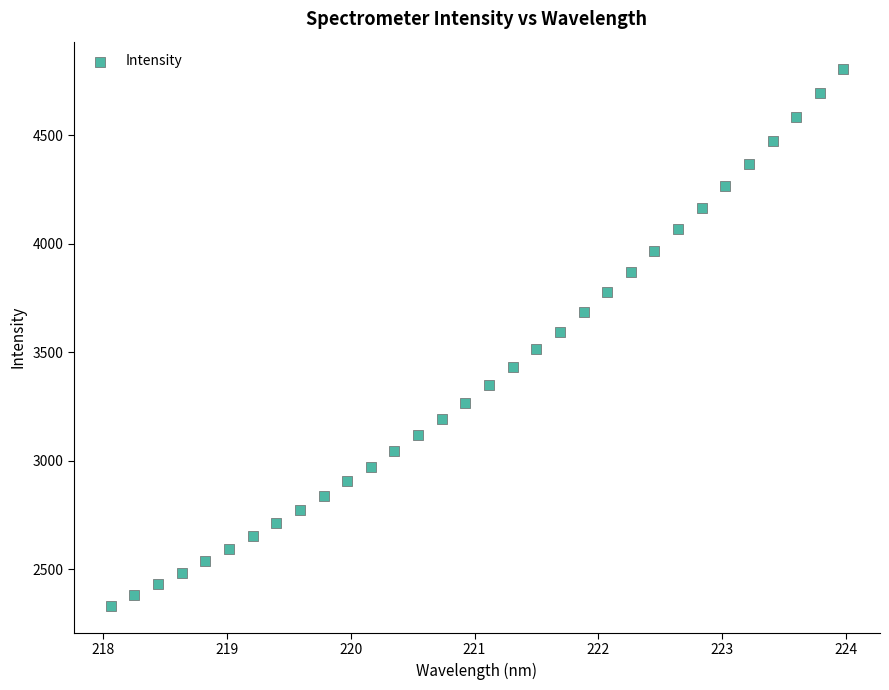

What is the range of X values (max minus min)?

5.9